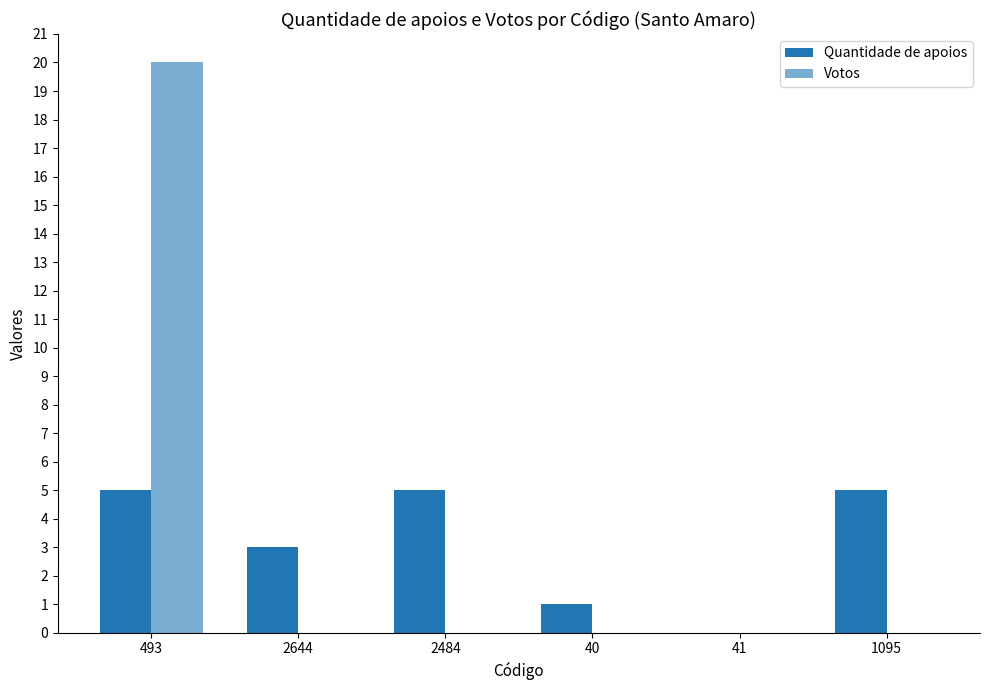

What is the label of the 6th bar from the left?

1095